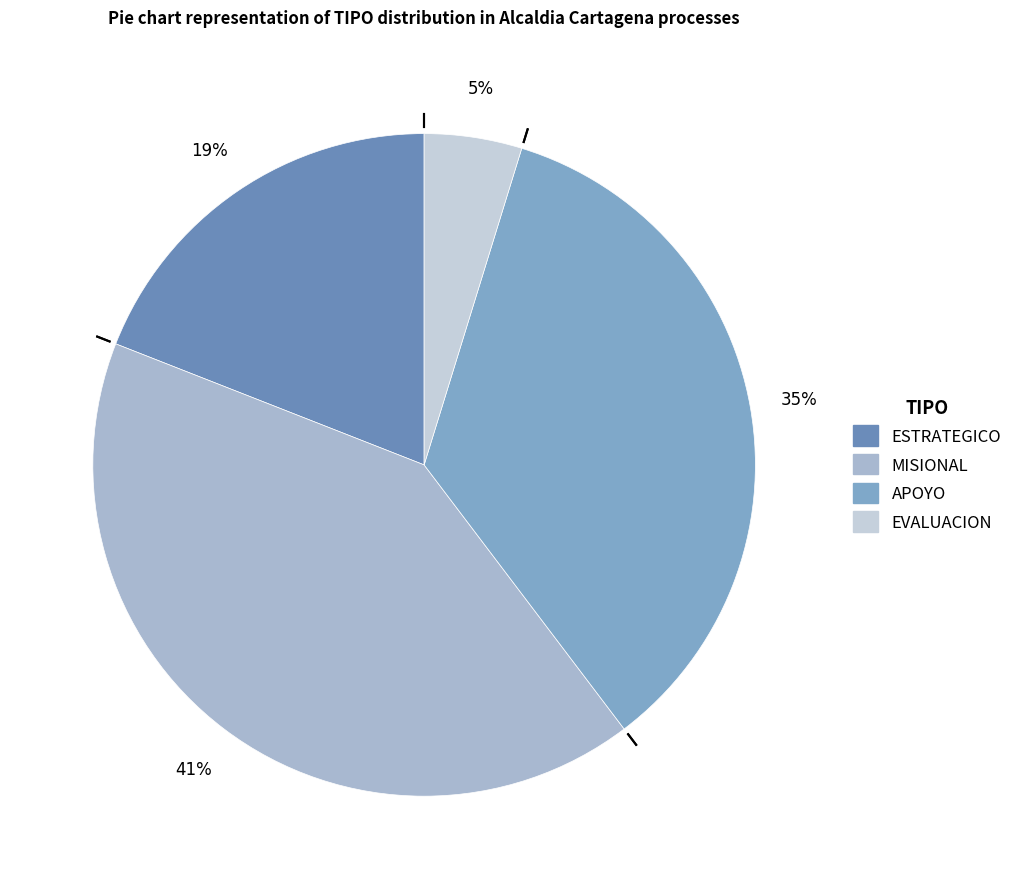

True or false: MISIONAL accounts for 41% of the total.

True